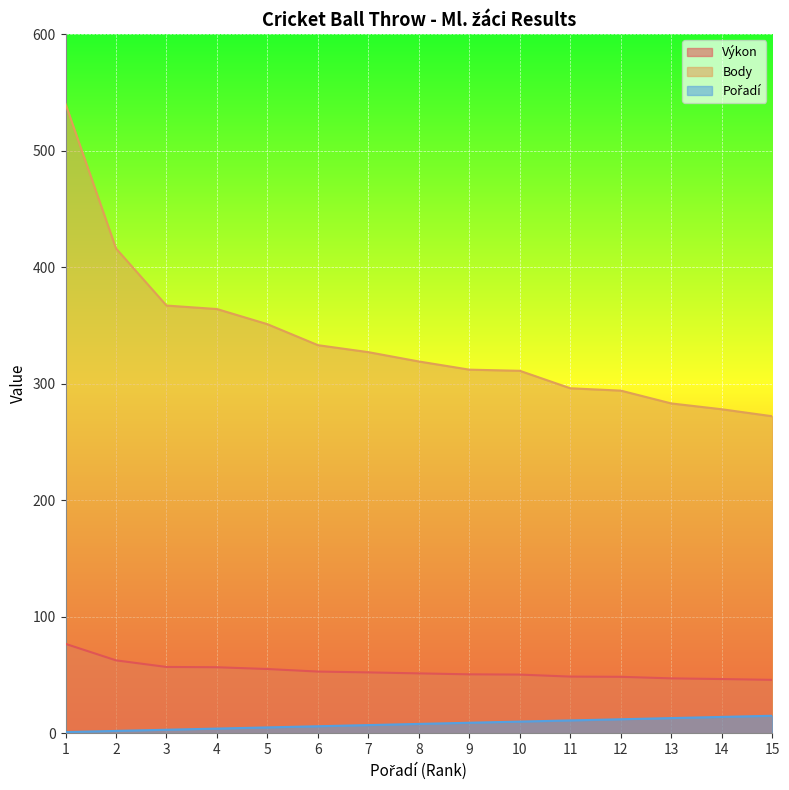

What is the minimum value for Výkon?

45.8